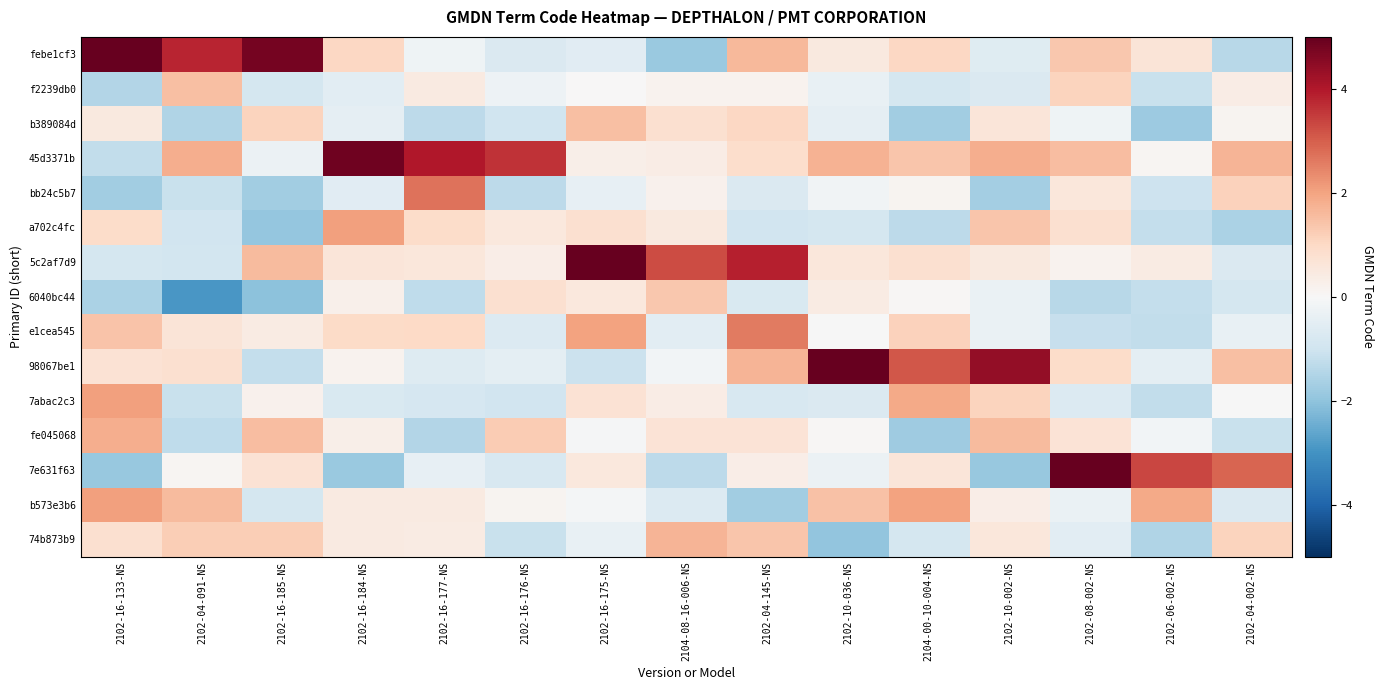

Rank the series by their maximum value, from lowest to highest.

6040bc44, b389084d, f2239db0, 74b873b9, fe045068, a702c4fc, b573e3b6, 7abac2c3, e1cea545, bb24c5b7, 45d3371b, 98067be1, 7e631f63, febe1cf3, 5c2af7d9